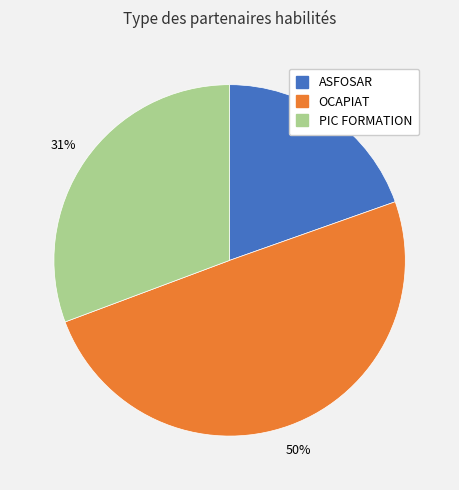

Is it true that OCAPIAT is 50% of the pie?

True